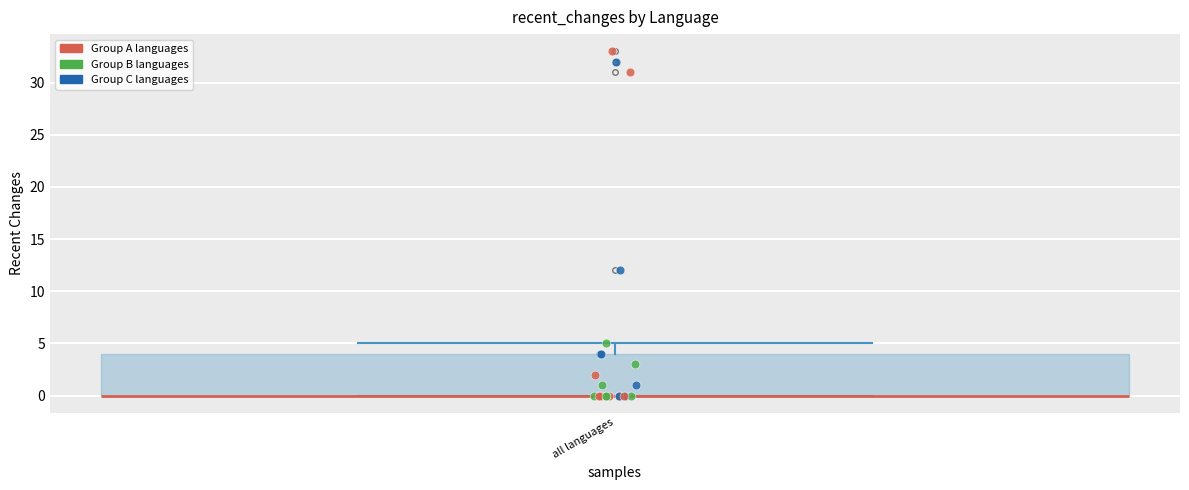

Read this box plot against the y-axis: the position of the median line, the range covered by the box, and the ends of both whiskers. The values are not printed on the chart, so give them approximately, as read against the axis.

median 0 (drawn on the box's lower edge), box 0 to 4, whiskers 0 to 5